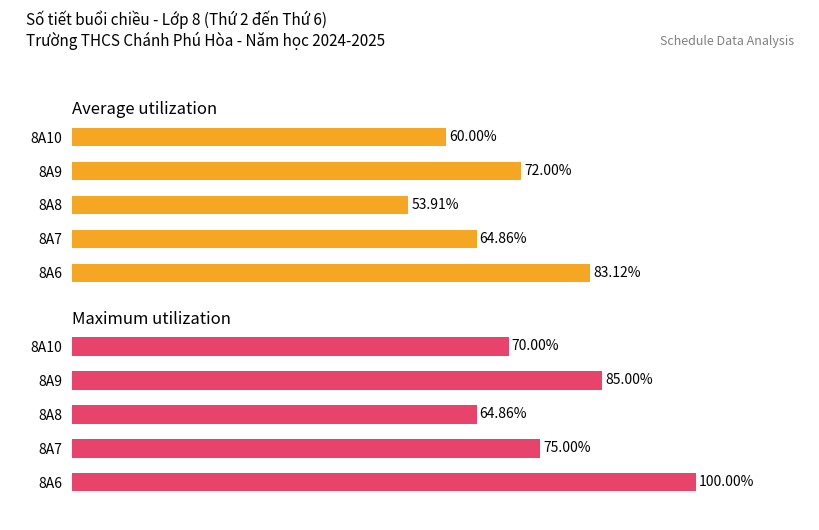

How many series are shown in this chart?

2